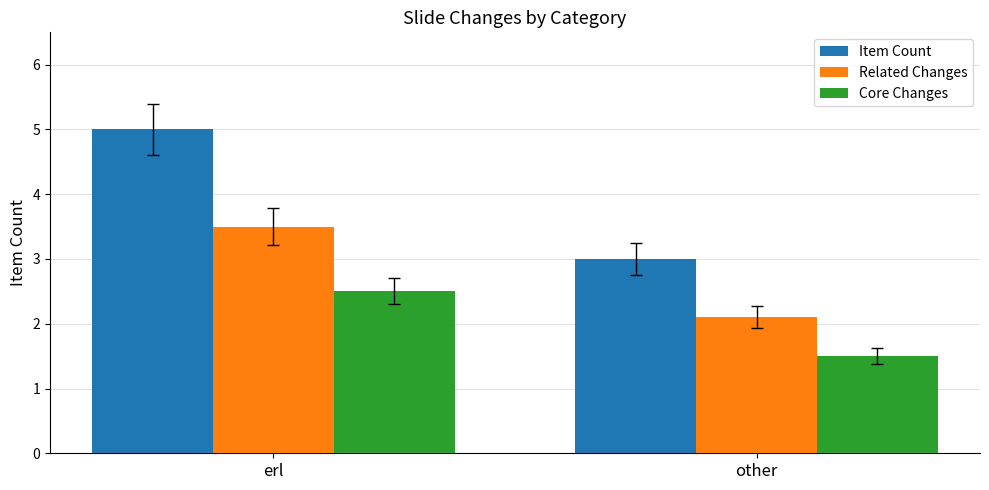

How many bars are there in total?

6